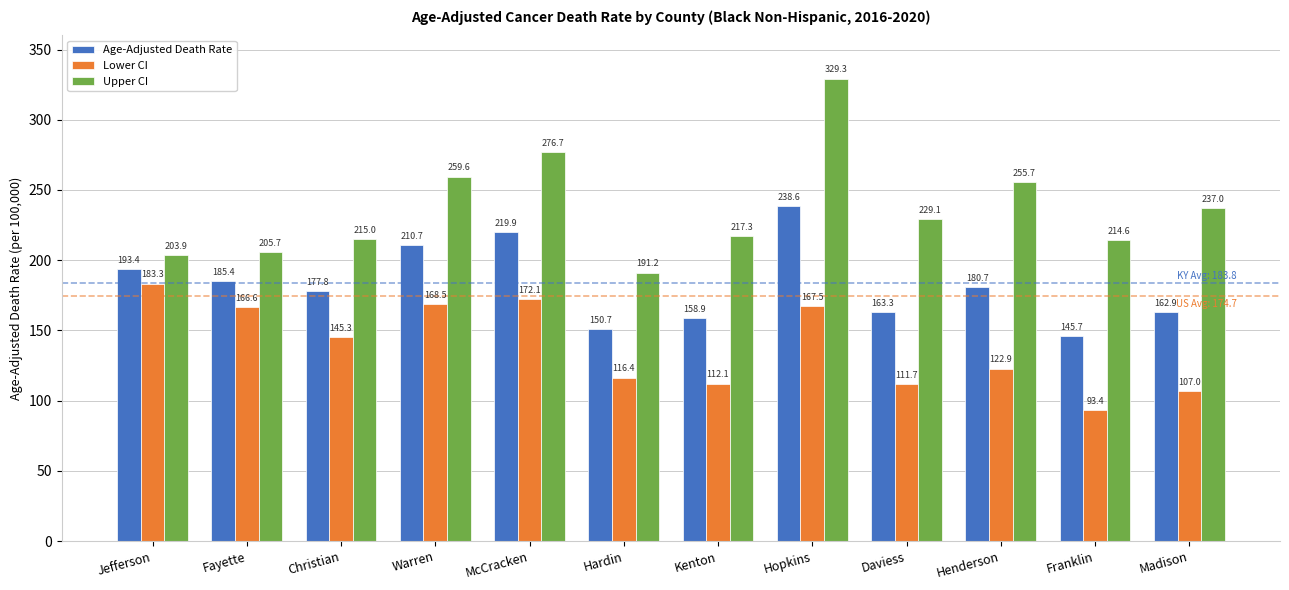

What is the spread (max minus min) of values at Christian?

69.7